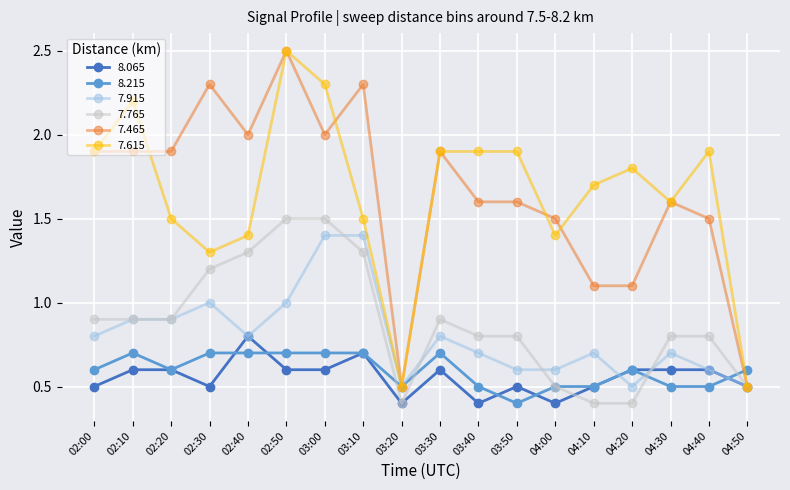

Reading left to right, what are all the values shown in this chart?

8.065: 0.5	0.6	0.6	0.5	0.8	0.6	0.6	0.7	0.4	0.6	0.4	0.5	0.4	0.5	0.6	0.6	0.6	0.5
8.215: 0.6	0.7	0.6	0.7	0.7	0.7	0.7	0.7	0.5	0.7	0.5	0.4	0.5	0.5	0.6	0.5	0.5	0.6
7.915: 0.8	0.9	0.9	1.0	0.8	1.0	1.4	1.4	0.5	0.8	0.7	0.6	0.6	0.7	0.5	0.7	0.6	0.5
7.765: 0.9	0.9	0.9	1.2	1.3	1.5	1.5	1.3	0.4	0.9	0.8	0.8	0.5	0.4	0.4	0.8	0.8	0.5
7.465: 1.9	1.9	1.9	2.3	2.0	2.5	2.0	2.3	0.5	1.9	1.6	1.6	1.5	1.1	1.1	1.6	1.5	0.5
7.615: 1.9	2.2	1.5	1.3	1.4	2.5	2.3	1.5	0.5	1.9	1.9	1.9	1.4	1.7	1.8	1.6	1.9	0.5